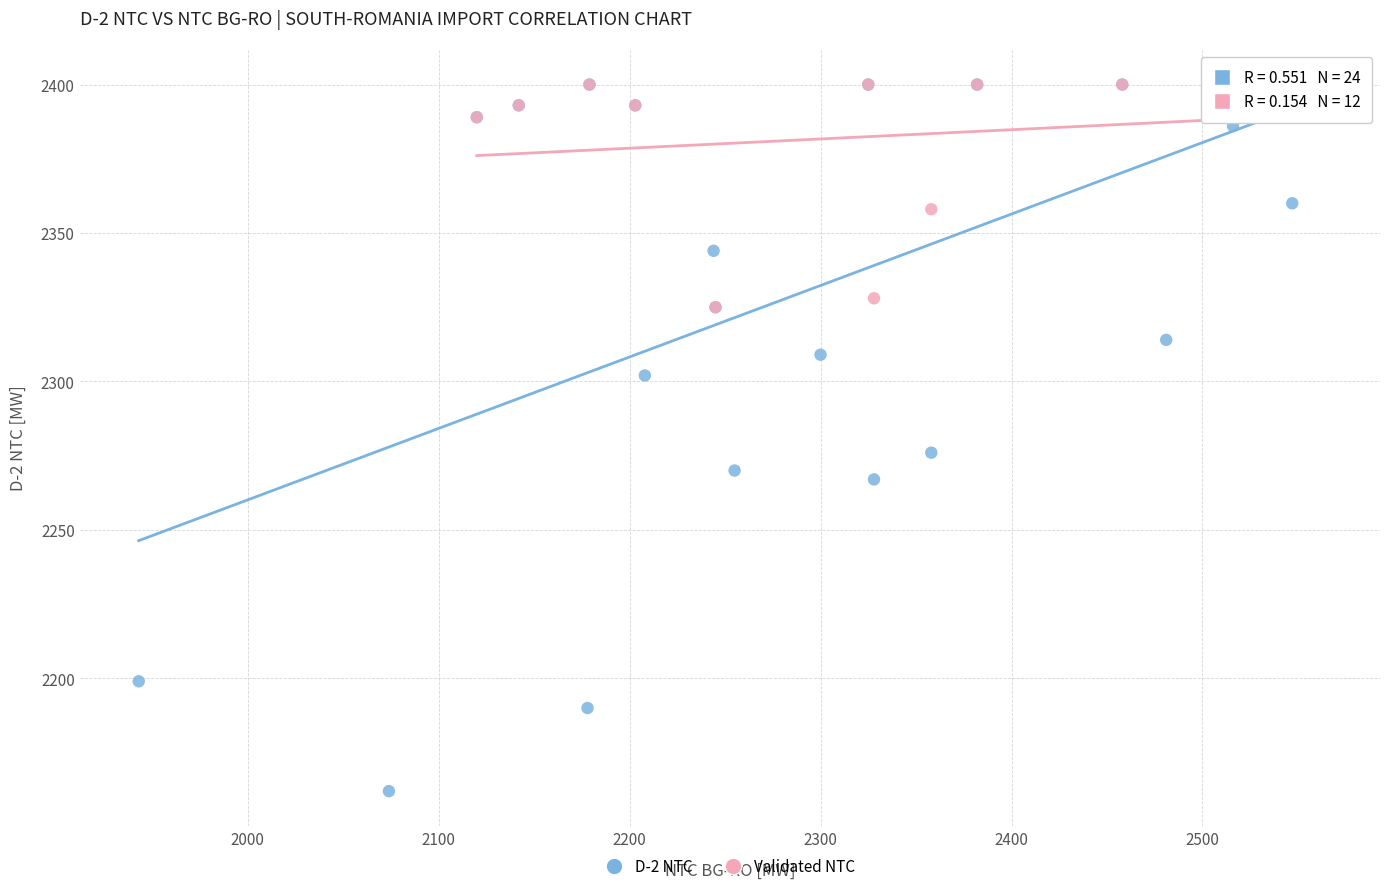

Which series has the widest spread of Y values?

D-2 NTC